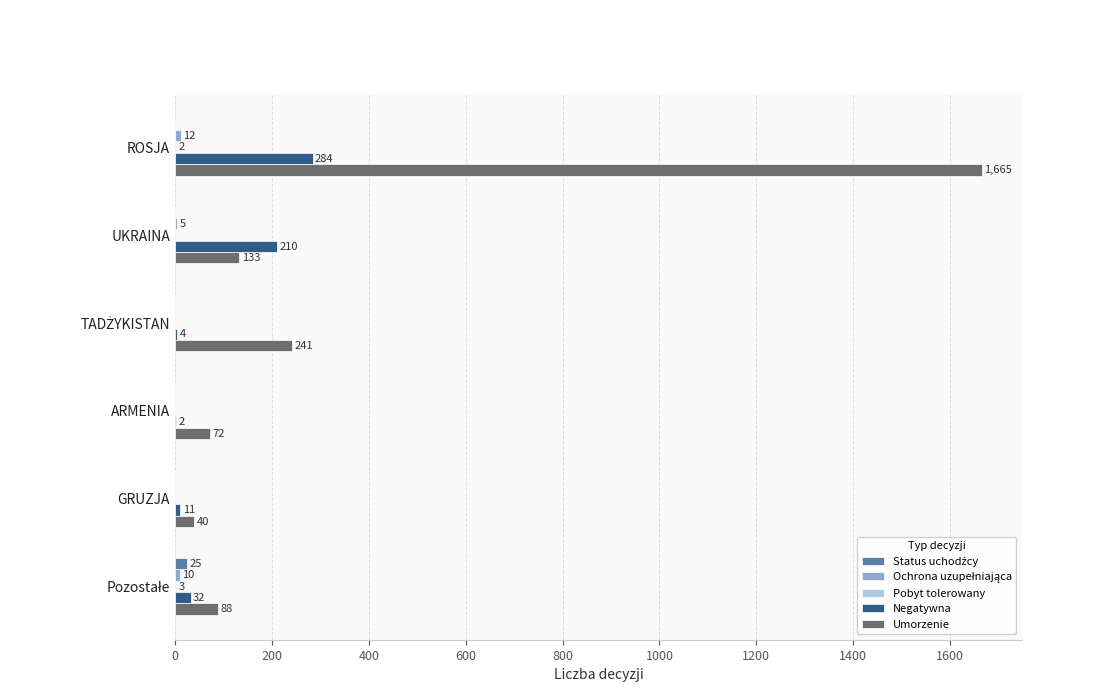

At which category is the sum across all series the highest?

ROSJA